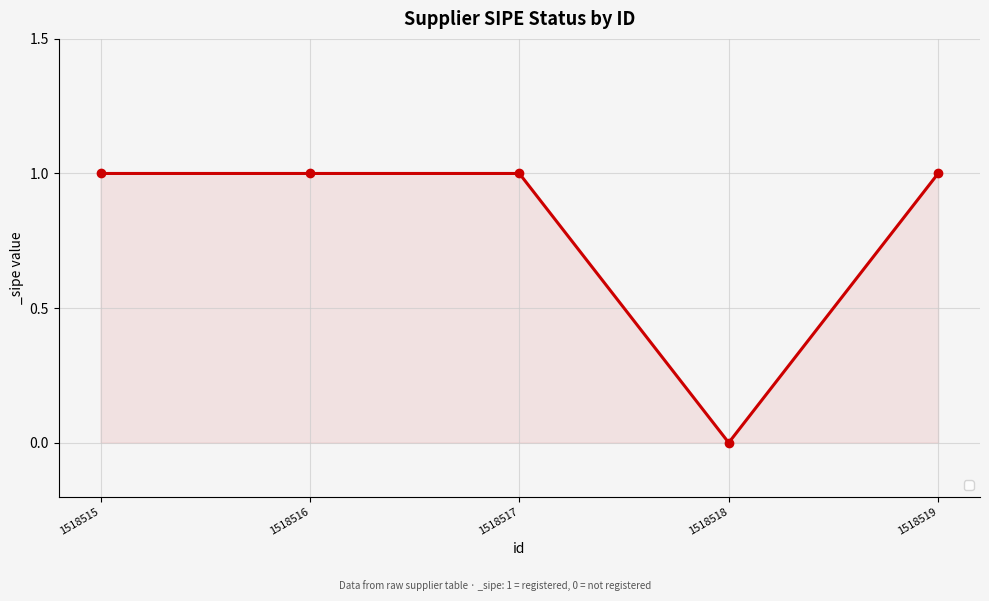

How many values are above zero?

4